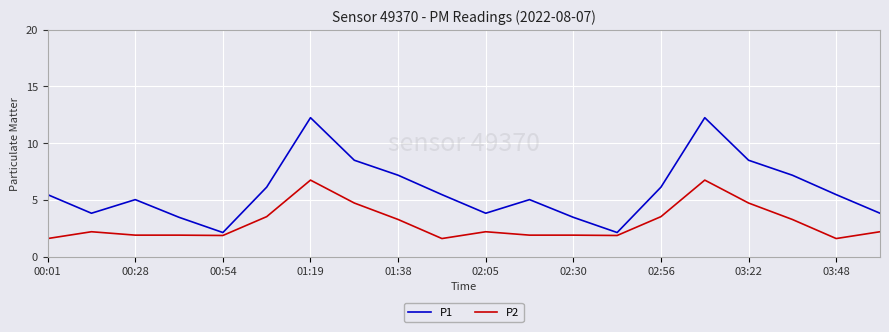

What is the lowest value of the P2 series?

1.6